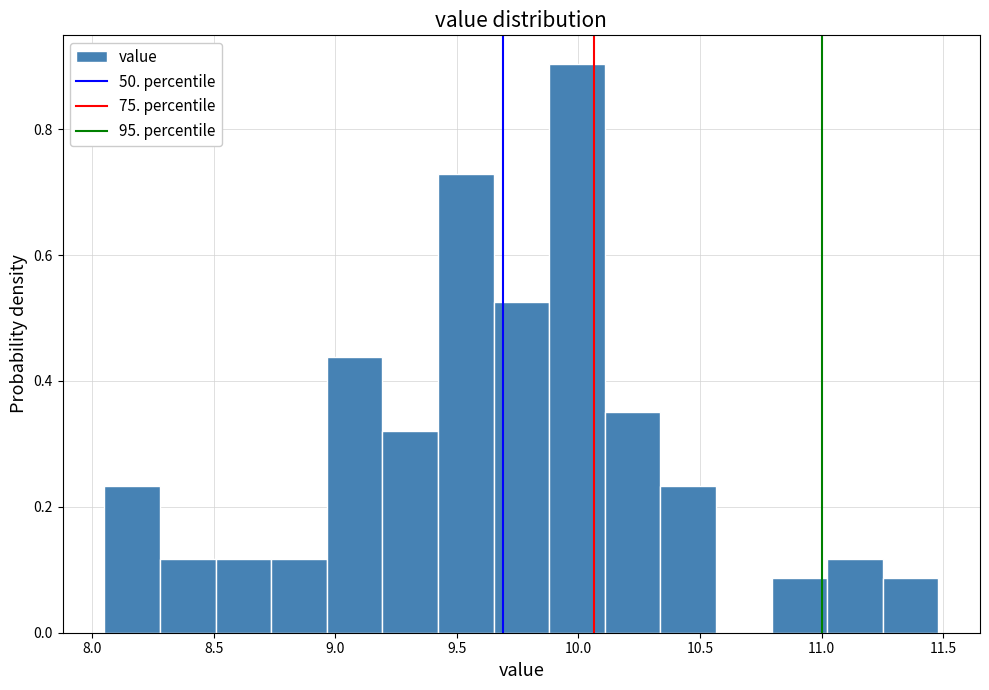

Which range on the x-axis has the tallest bar?

9.90 to 10.10